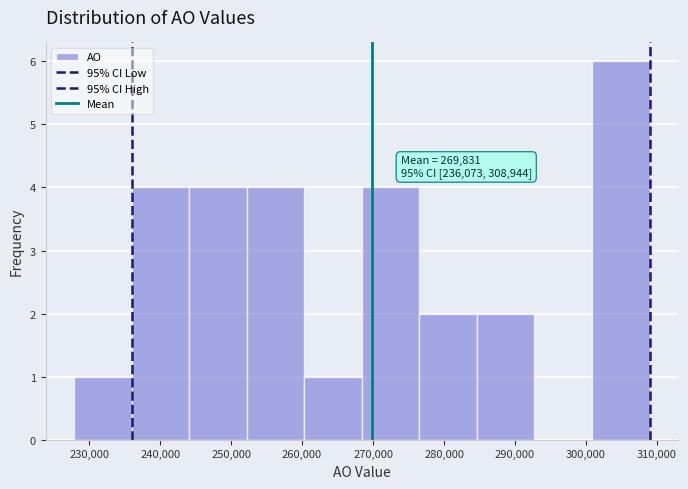

Over which range of the x-axis is the bar tallest?

301000 to 309000